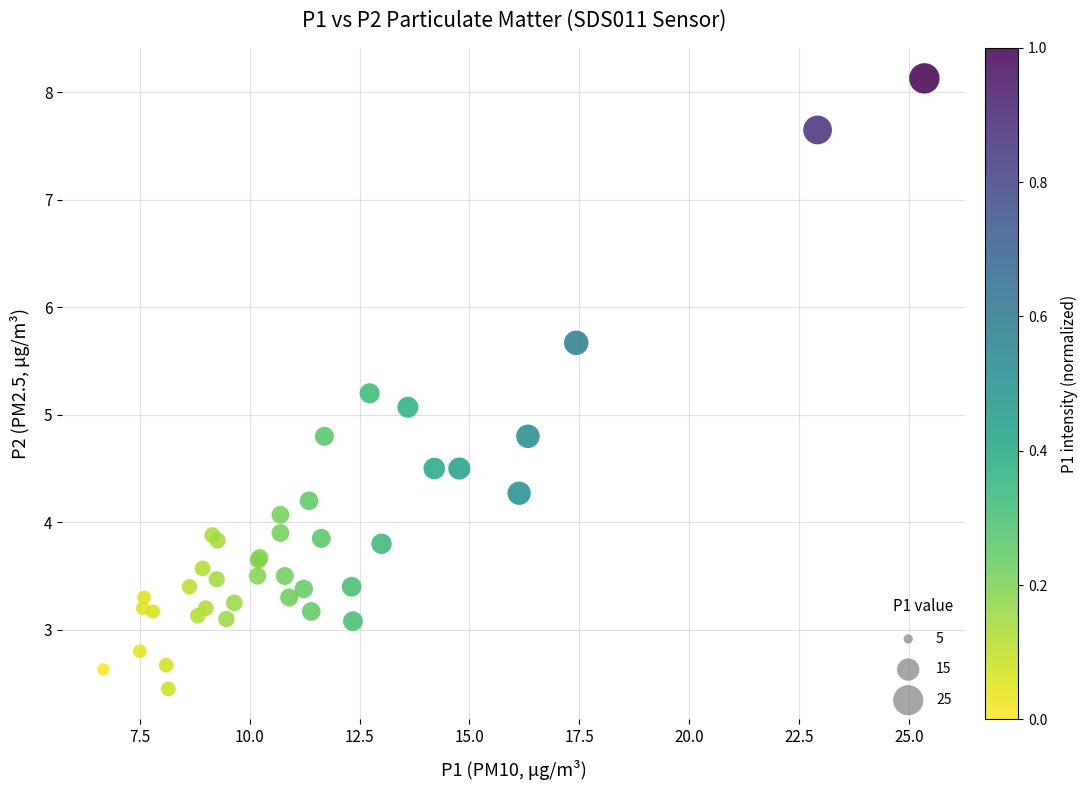

What Y value in the scatter plot is closest to 5?

5.1